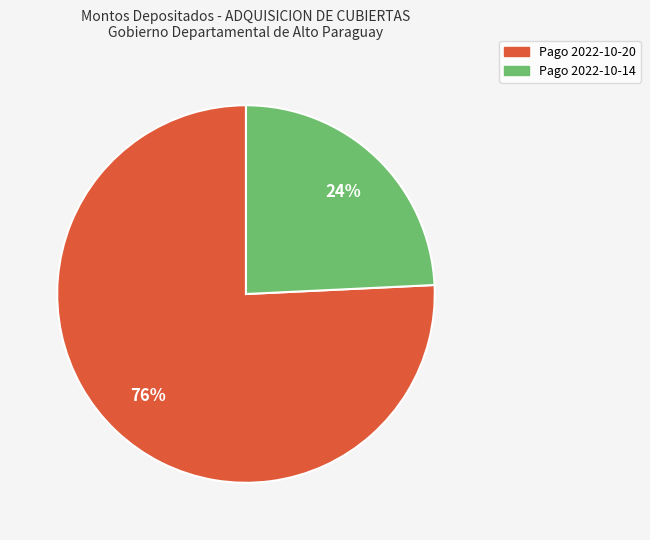

The Pago 2022-10-14 slice represents 24% of the pie. True or false?

True